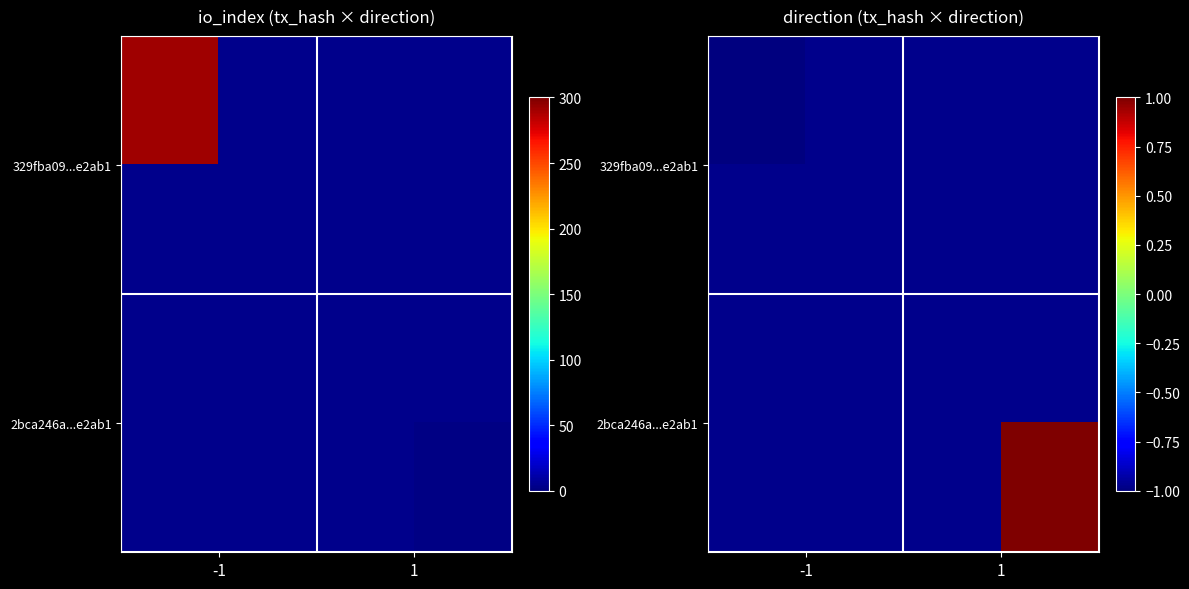

Is the value of 329fba09...e2ab1 at 1 greater than the value of 2bca246a...e2ab1 at -1?

No